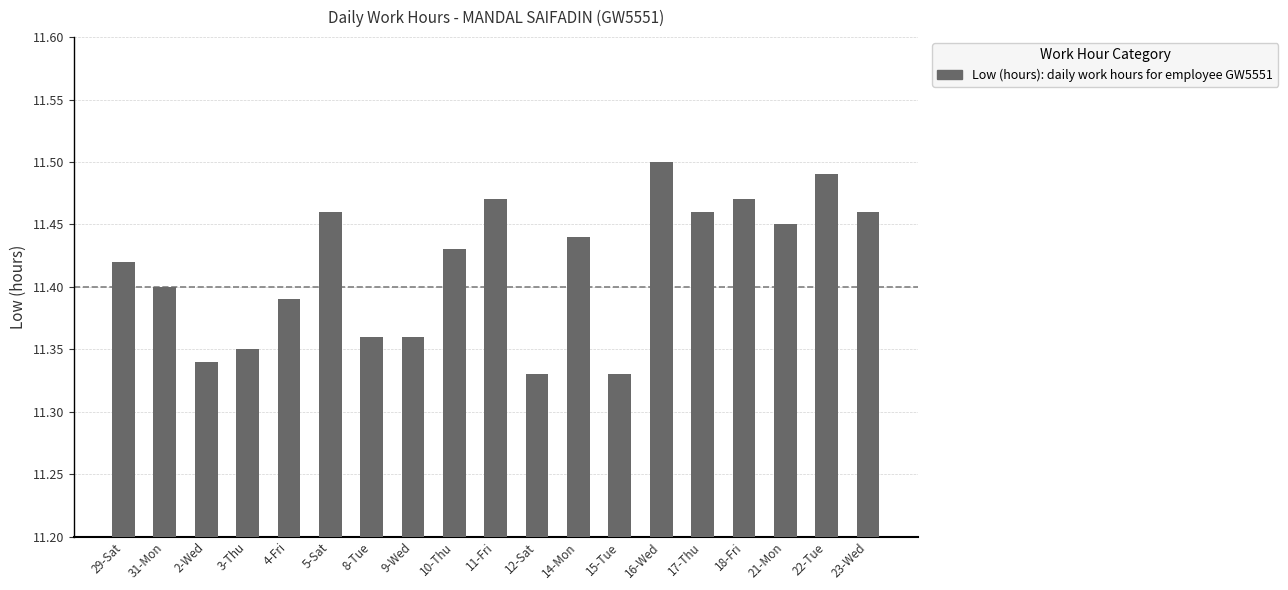

Count the values in the range 11 to 12.

19